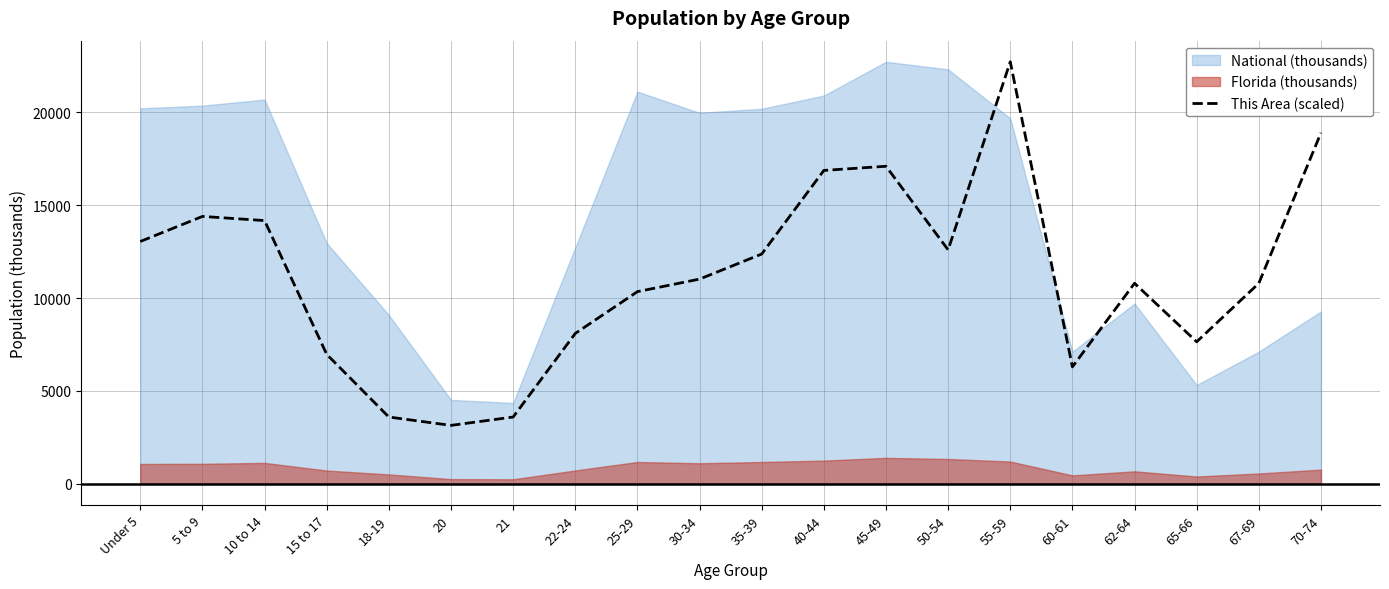

What is the difference between the second highest and second lowest values?

15289.0